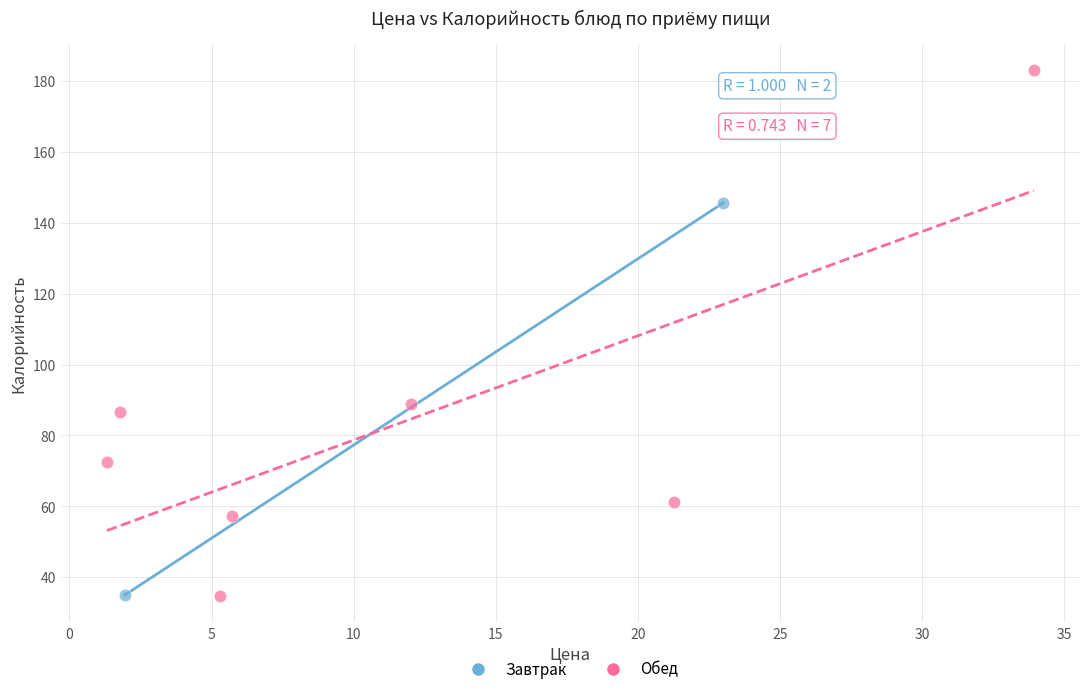

What are all the series names shown in the legend?

Завтрак, Обед